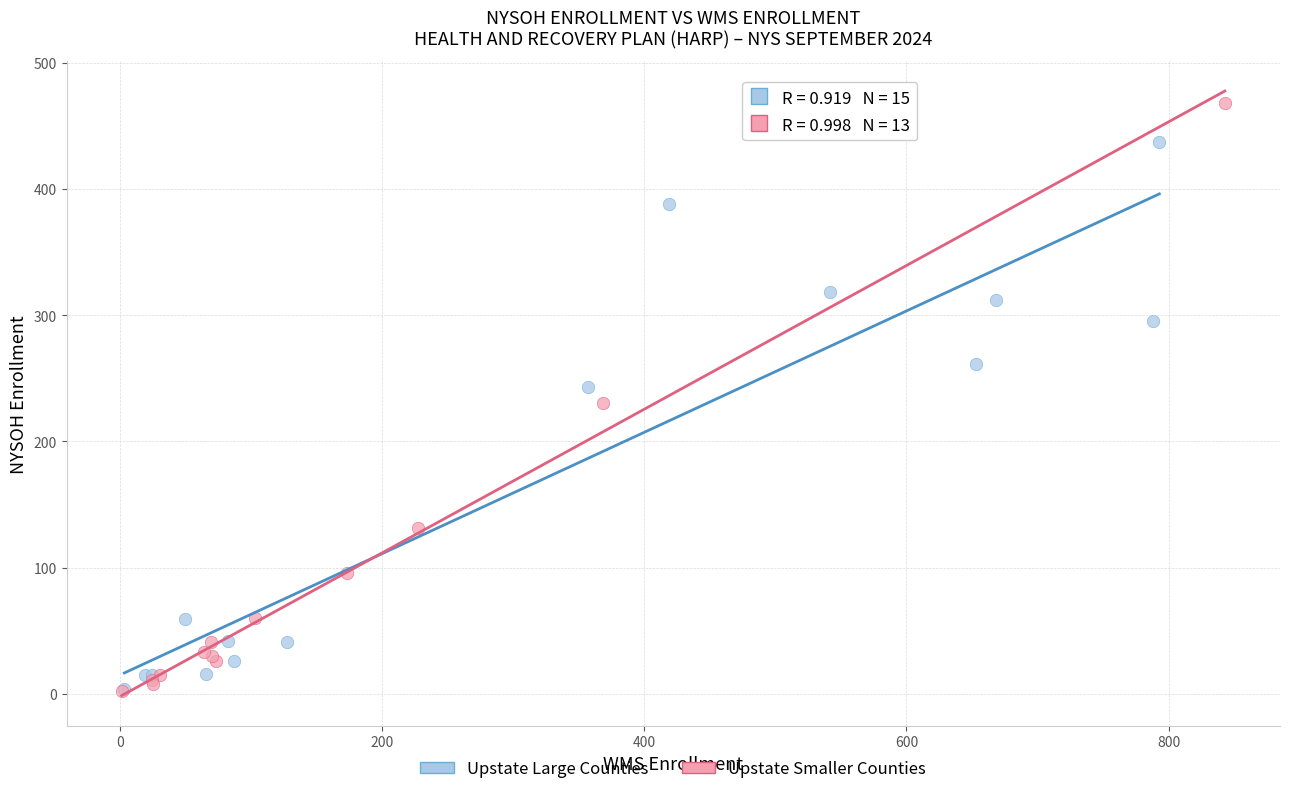

Which series has the largest Y range (max minus min)?

Upstate Smaller Counties